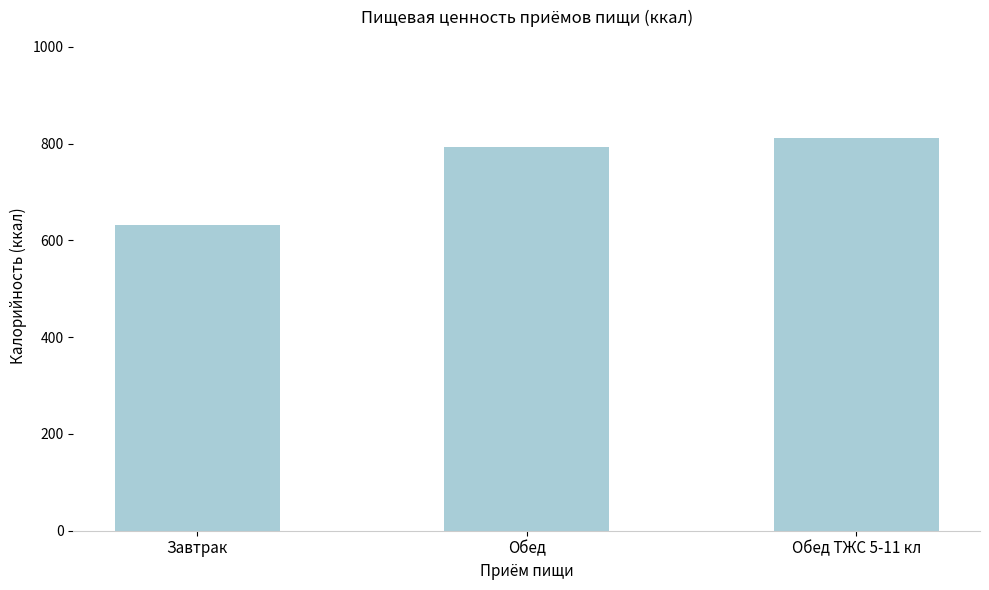

The value at Завтрак is 632.4. True or false?

True